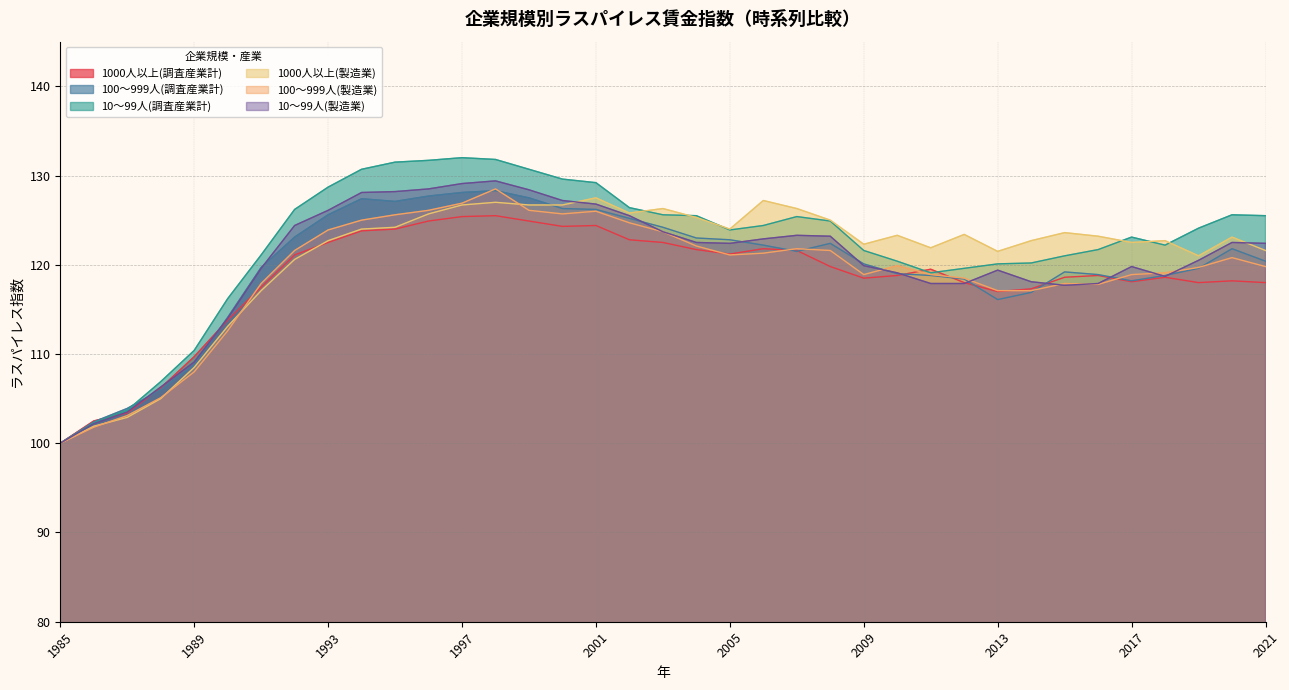

In 1000人以上(調査産業計), how many points are lower than both neighbors (excluding endpoints)?

6